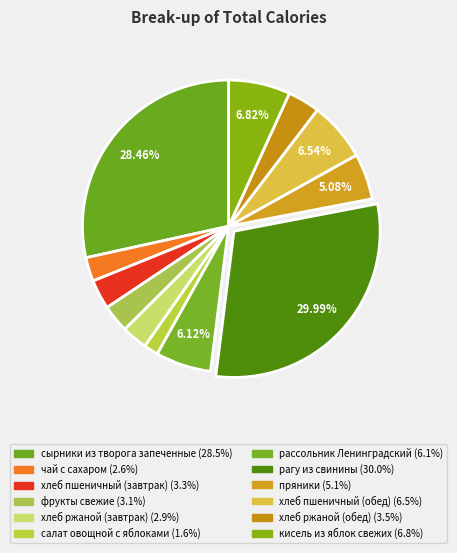

Count the number of slices in the pie.

12